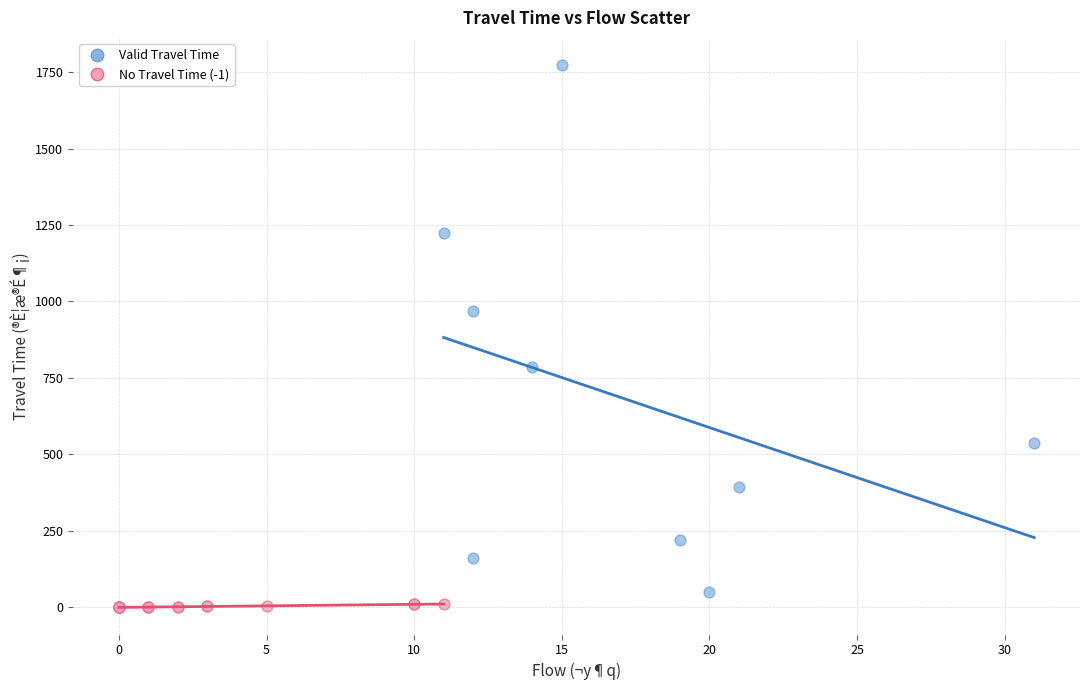

Which series has the largest Y range (max minus min)?

Valid Travel Time